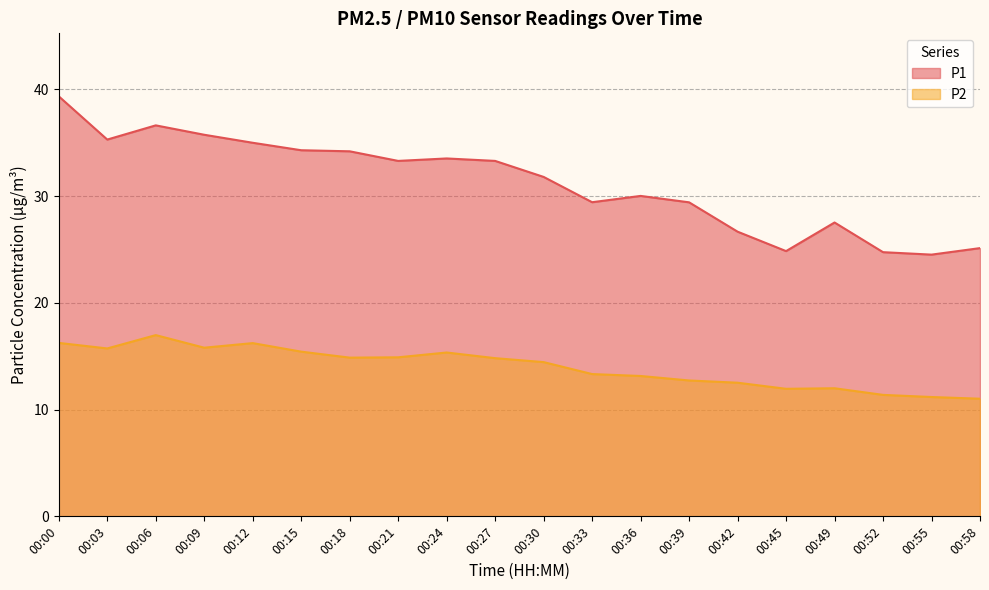

Between 00:49 and 00:52, which series saw the biggest shift?

P1